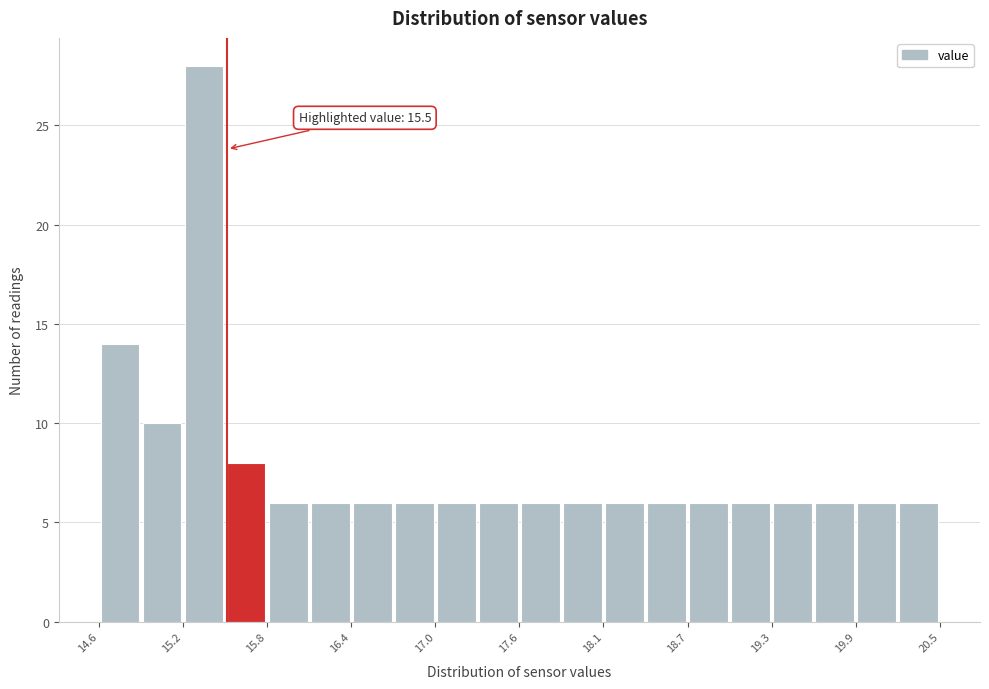

Read against the x-axis, roughly where is the centre of the tallest bar?

15.3